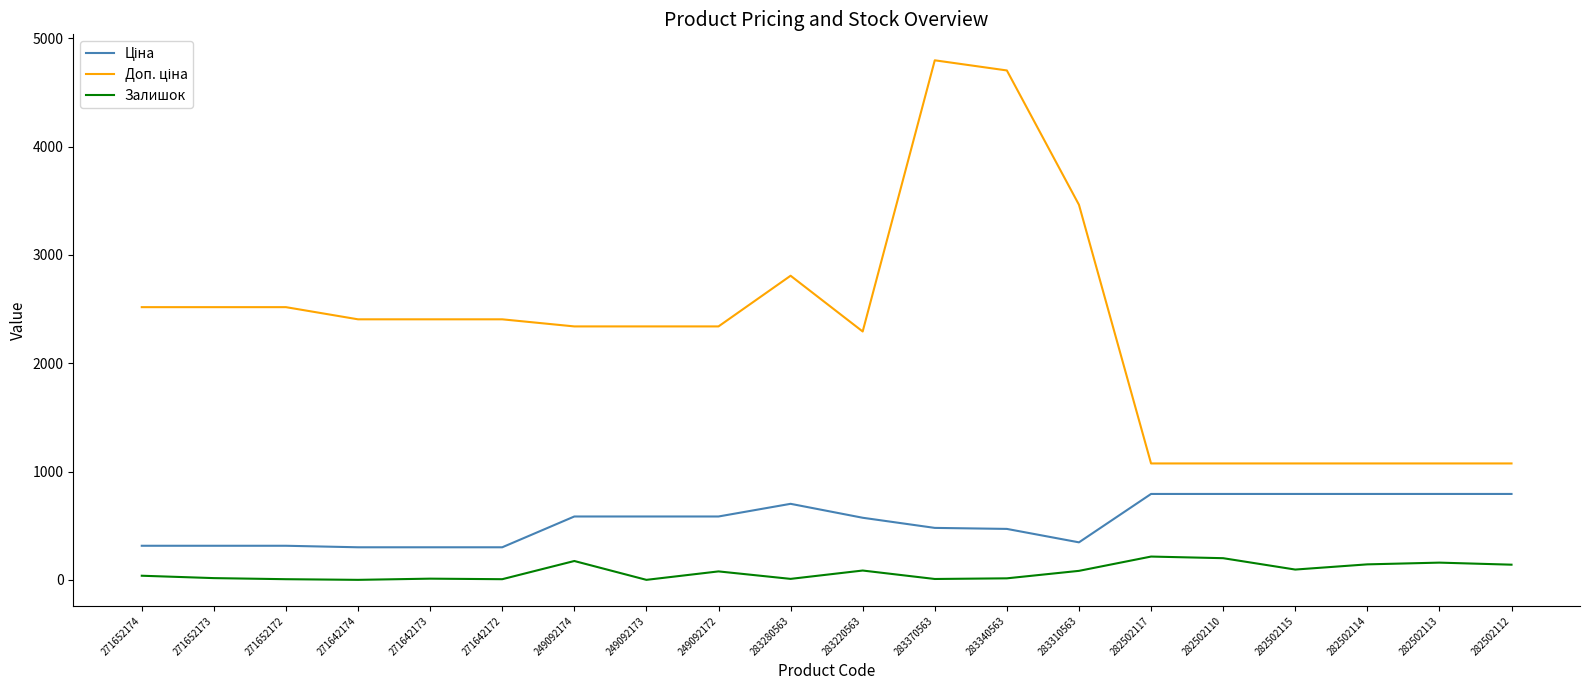

What is the maximum value shown in the chart?

4796.4